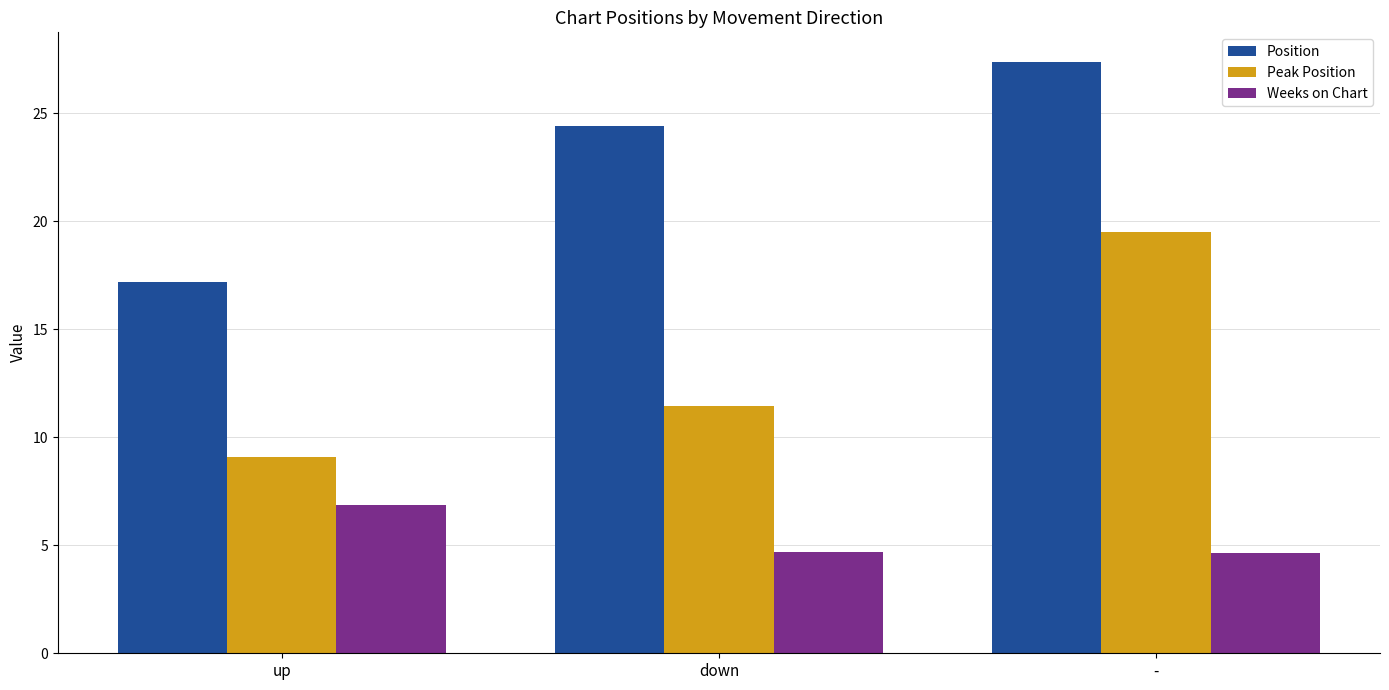

Between up and down, which series saw the biggest shift?

Position